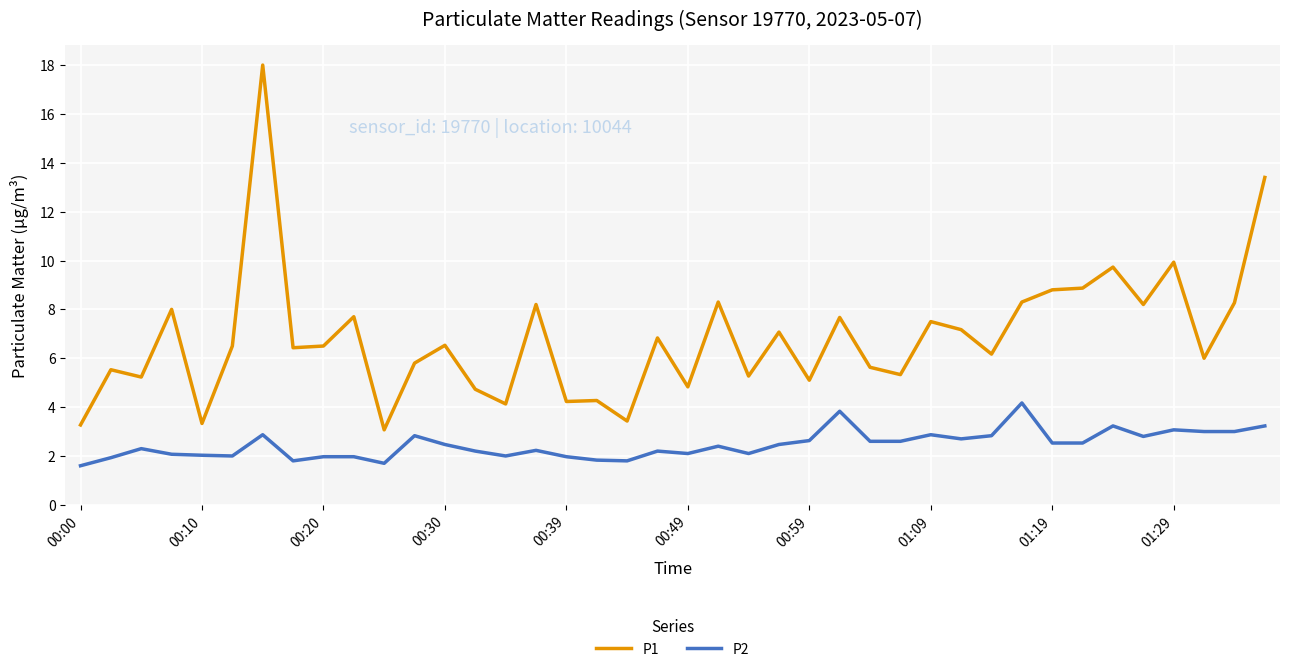

What is the maximum value shown in the chart?

18.0